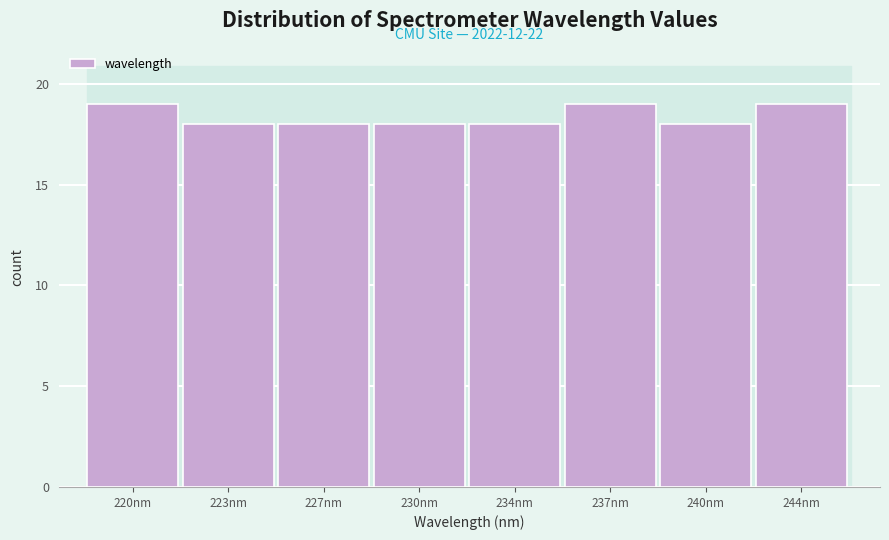

Reading left to right, list all the values displayed in this chart.

220nm=19	223nm=18	227nm=18	230nm=18	234nm=18	237nm=19	240nm=18	244nm=19